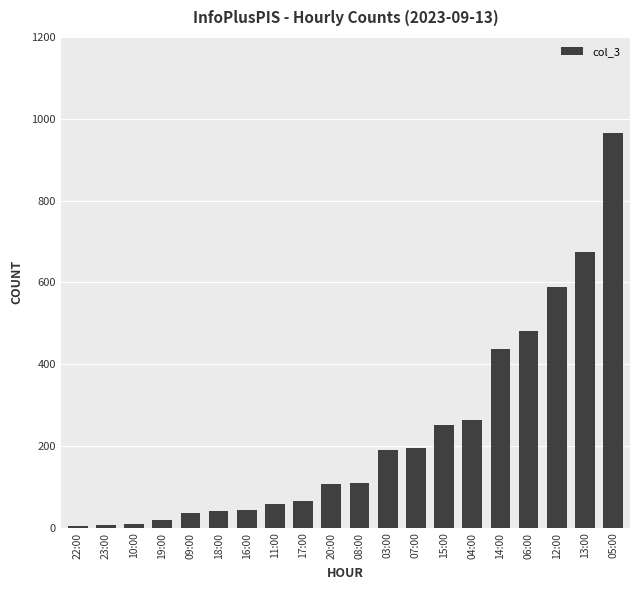

What is the change in value from 22:00 to 19:00?

+16